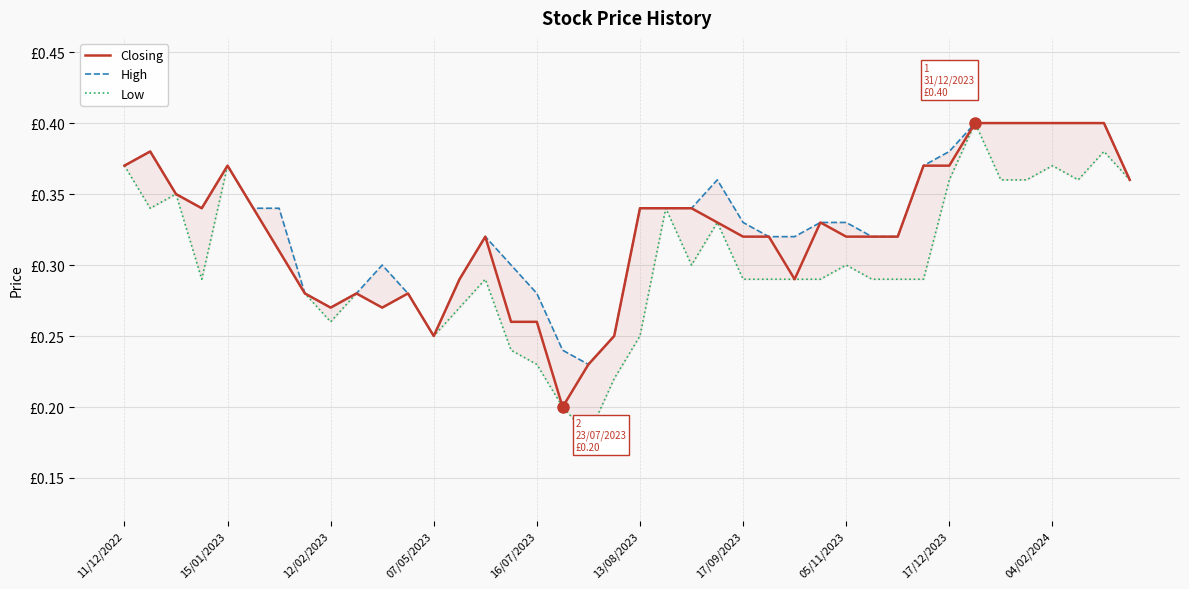

How many Closing values are between 0 and 1?

40